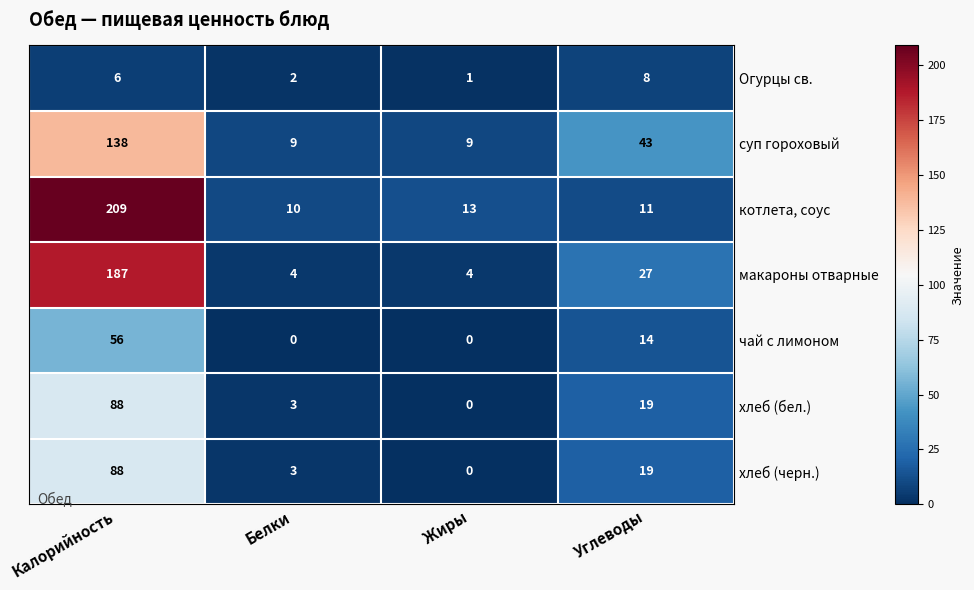

What is the difference between the highest and lowest values at Белки?

10